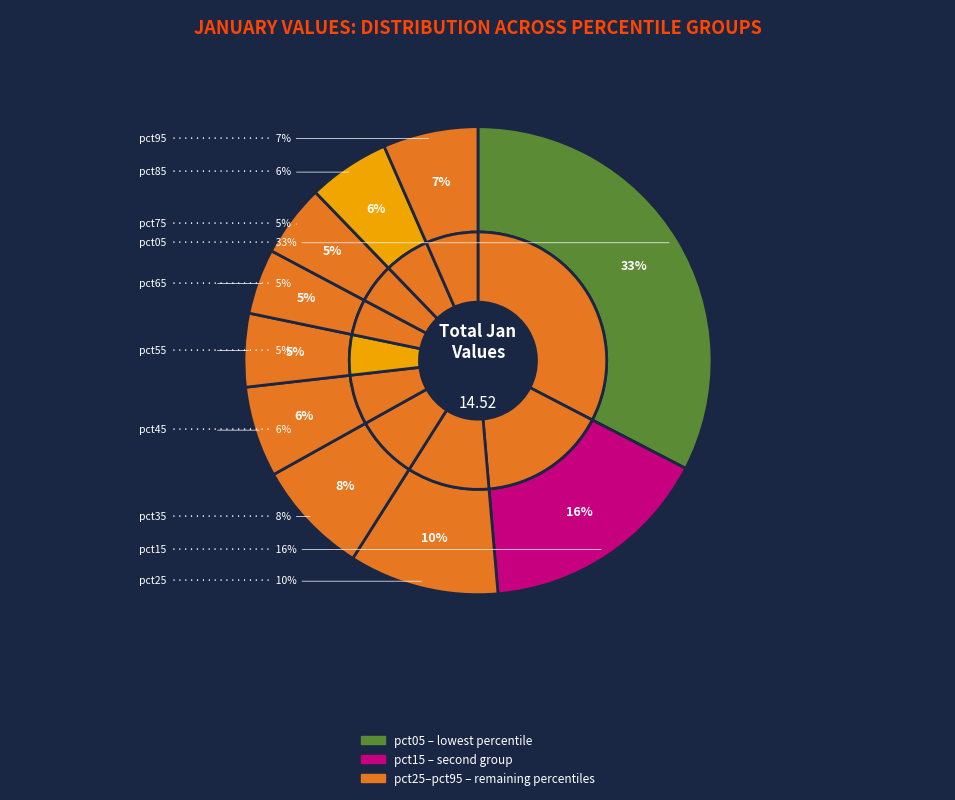

Which slice is the smallest?

pct65